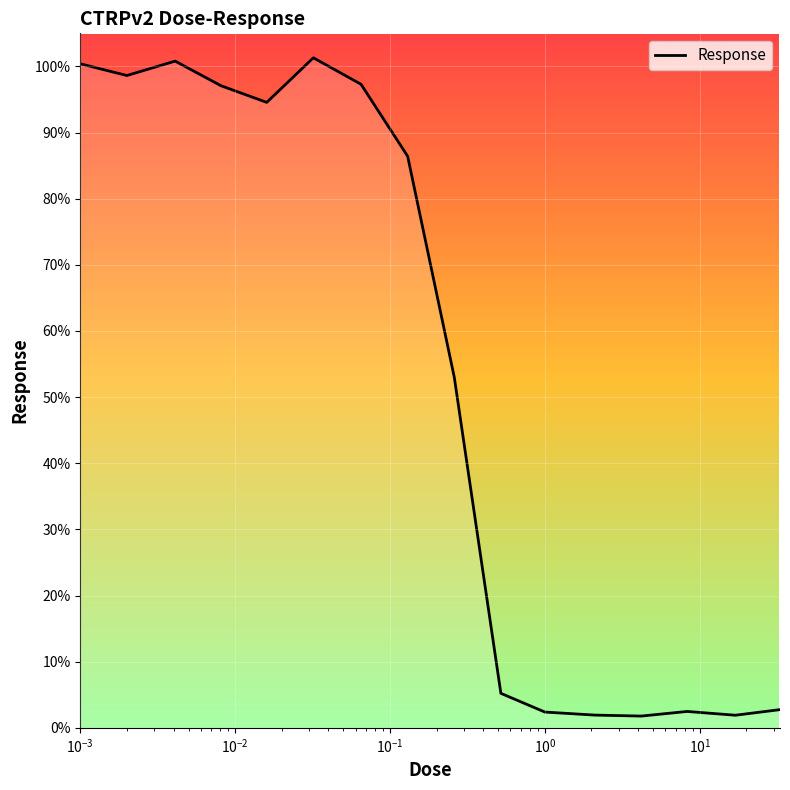

Does the chart have visible grid lines?

Yes